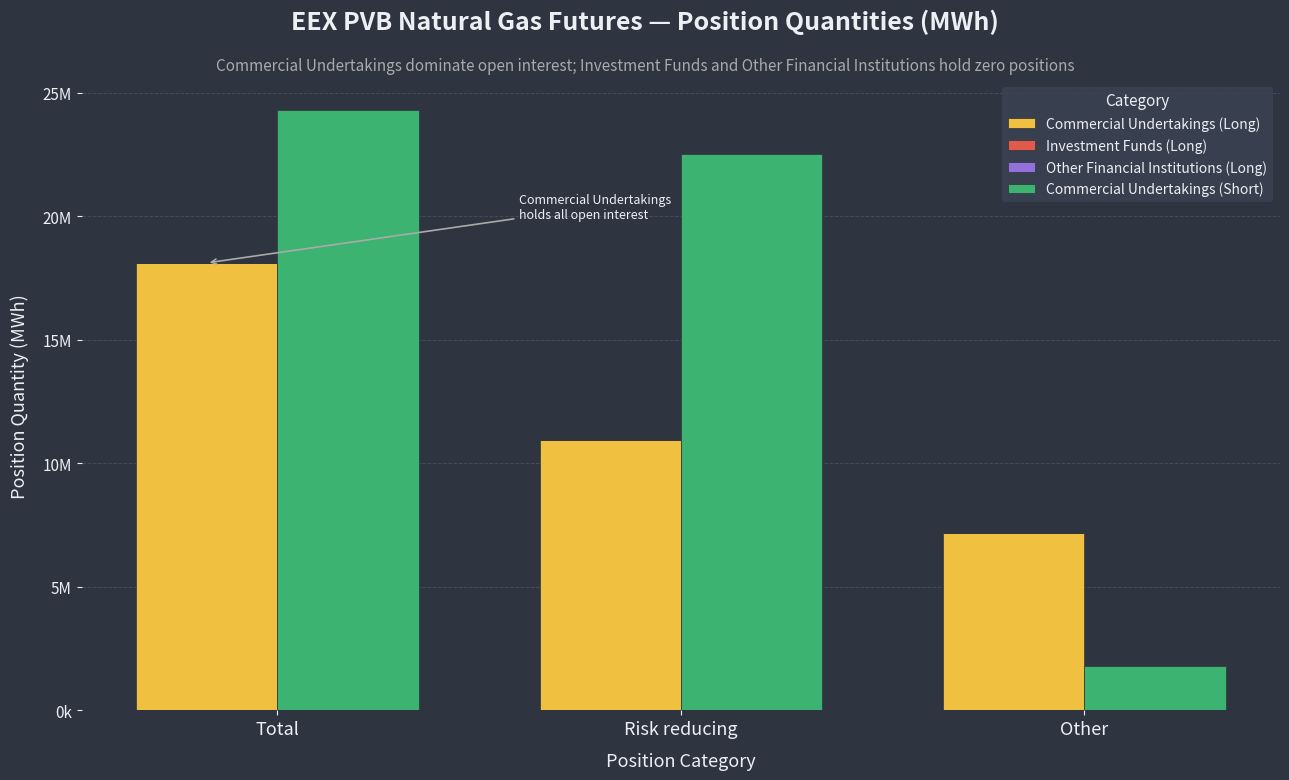

Are the bars grouped side by side (vs. stacked)?

Yes